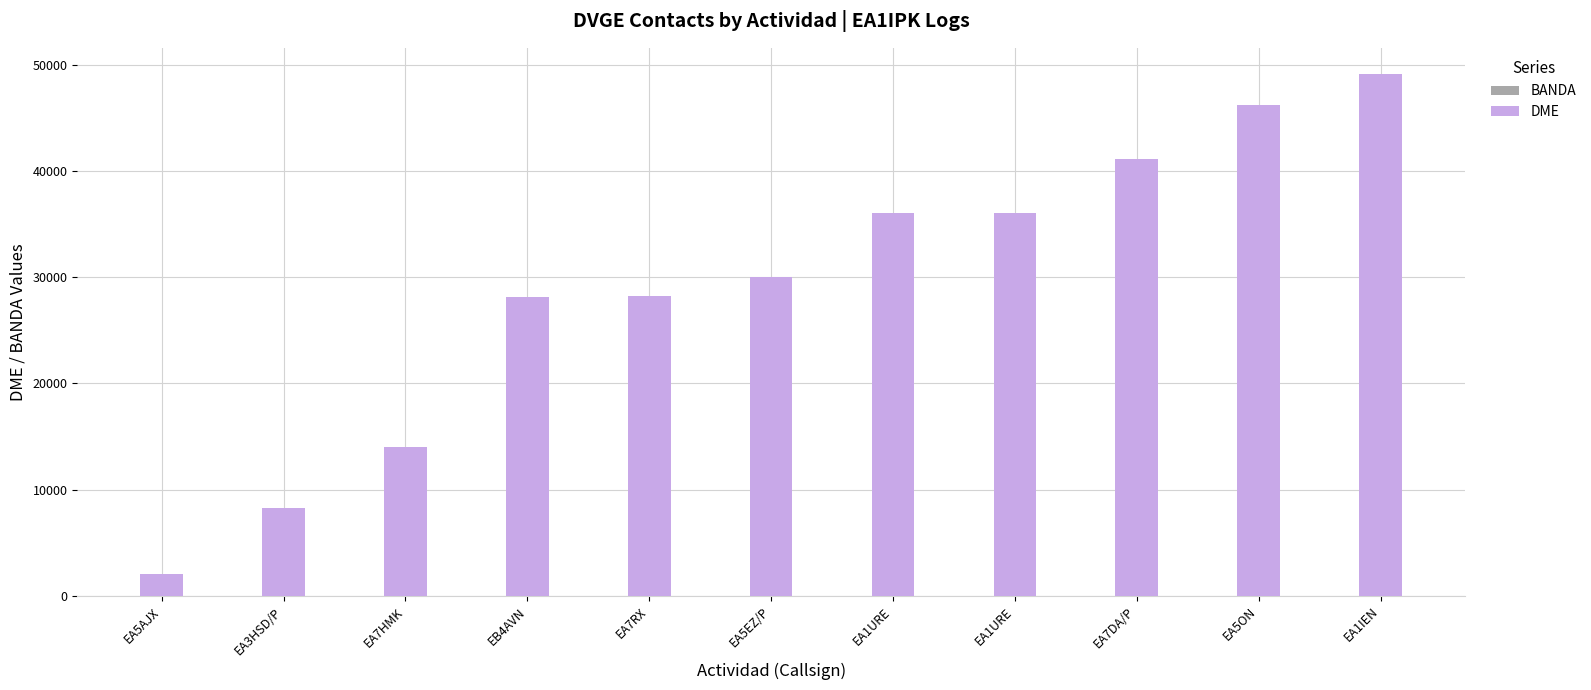

What is the lowest value of the BANDA series?

40